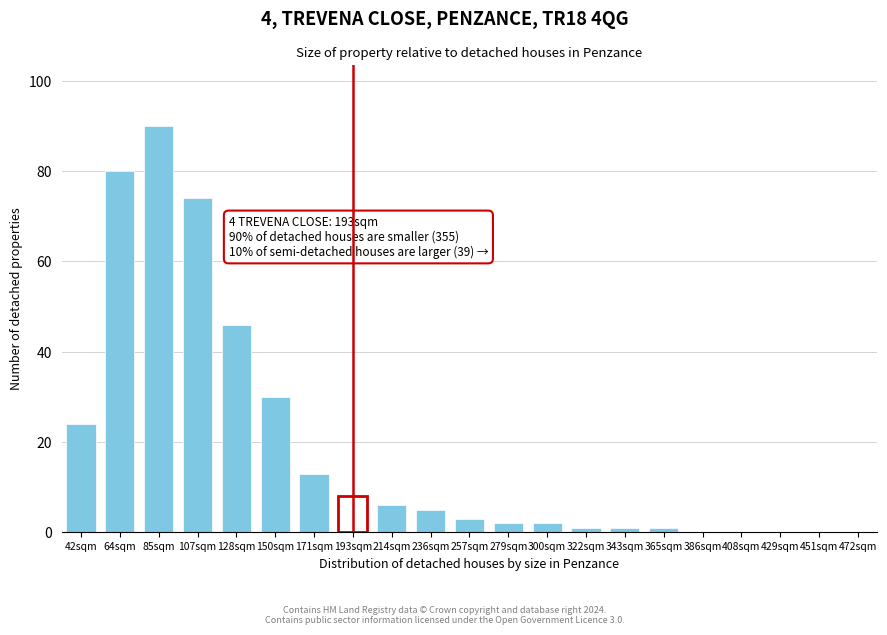

Reading right to left, list all the values displayed in this chart.

472sqm=0	451sqm=0	429sqm=0	408sqm=0	386sqm=0	365sqm=1	343sqm=1	322sqm=1	300sqm=2	279sqm=2	257sqm=3	236sqm=5	214sqm=6	193sqm=8	171sqm=13	150sqm=30	128sqm=46	107sqm=74	85sqm=90	64sqm=80	42sqm=24